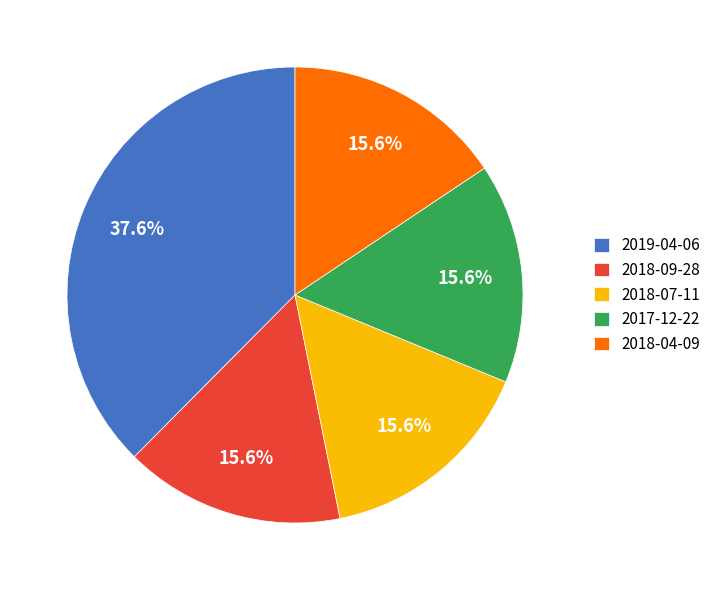

To the nearest percent, what percentage of the pie is 2018-07-11?

16%